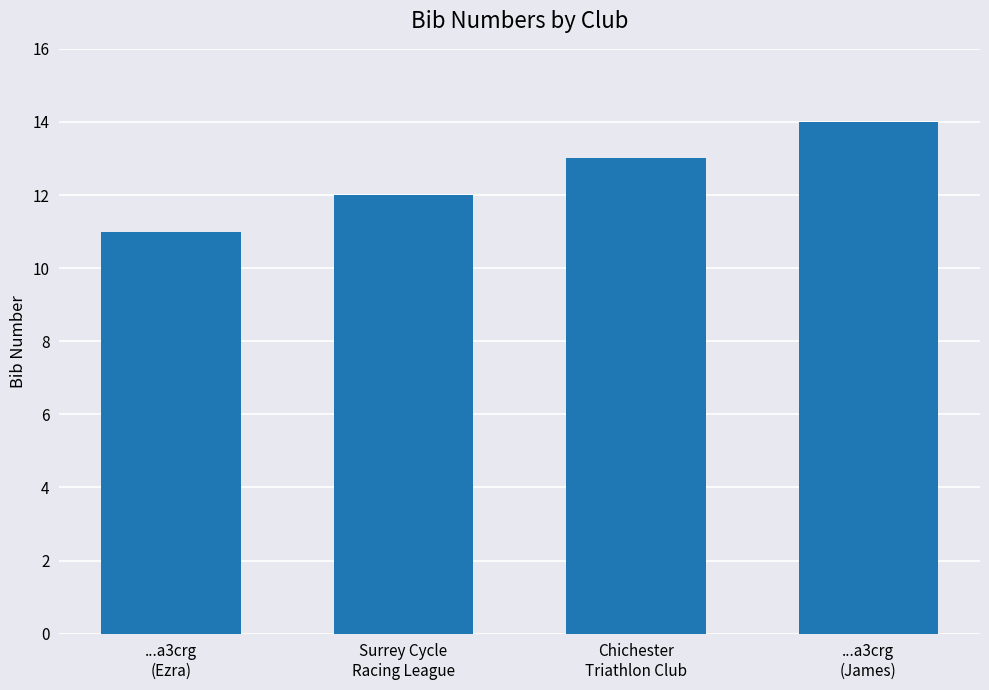

Approximately how many times larger is the value at Chichester
Triathlon Club compared to Surrey Cycle
Racing League?

1.1